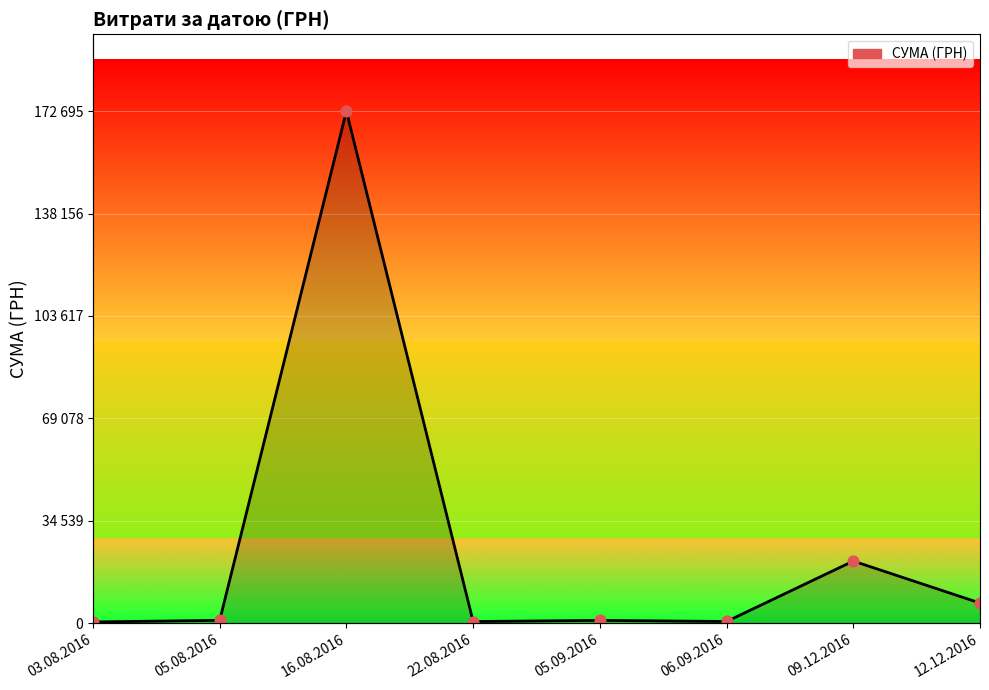

Between 16.08.2016 and 22.08.2016, which is larger?

16.08.2016